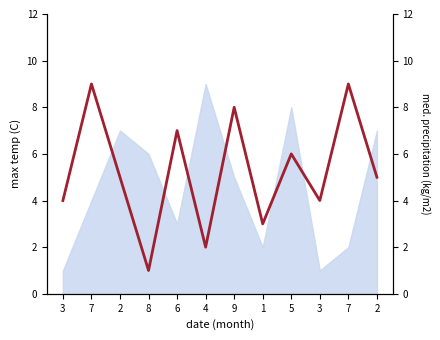

At which category does the chart reach its peak across all series?

7